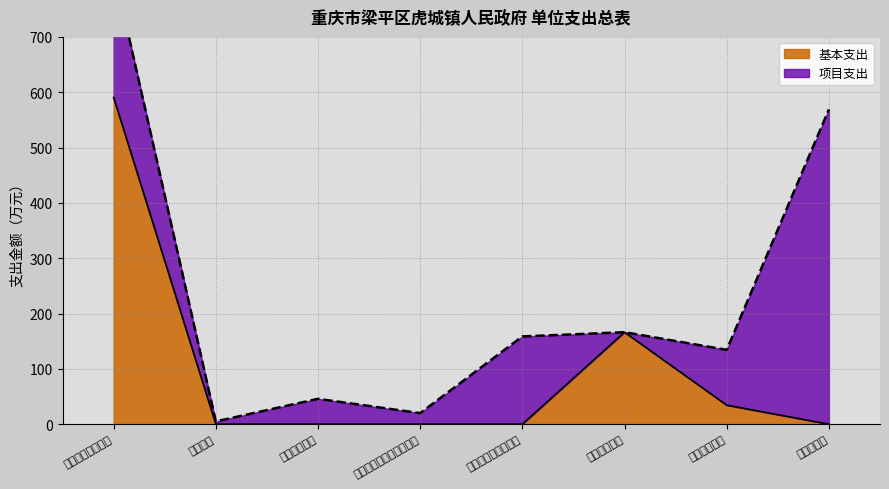

How many data points in 项目支出 are above 45?

5